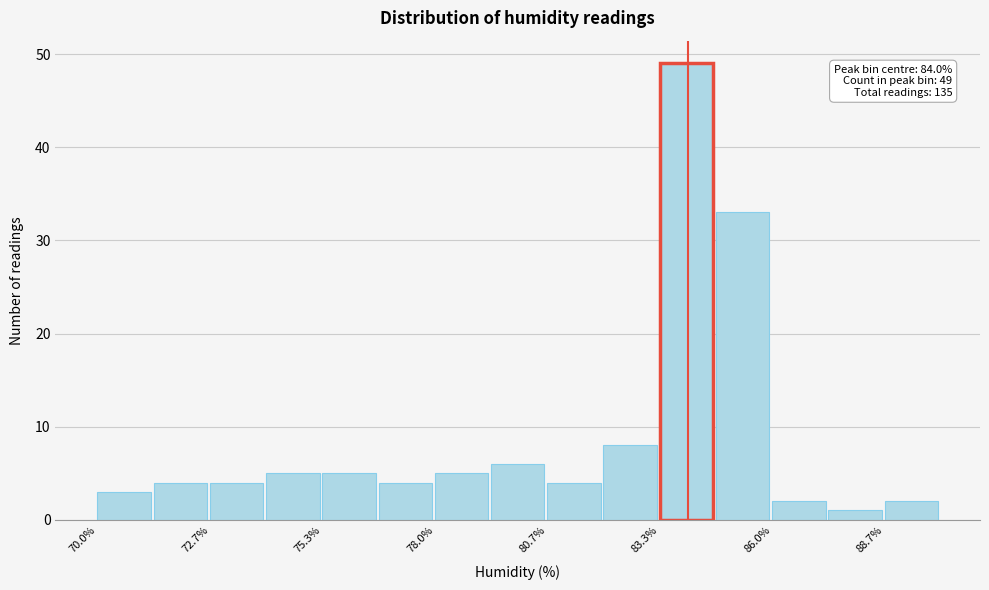

Around what value on the x-axis is the tallest bar? Give the approximate position of its centre, as read against the axis.

84.0